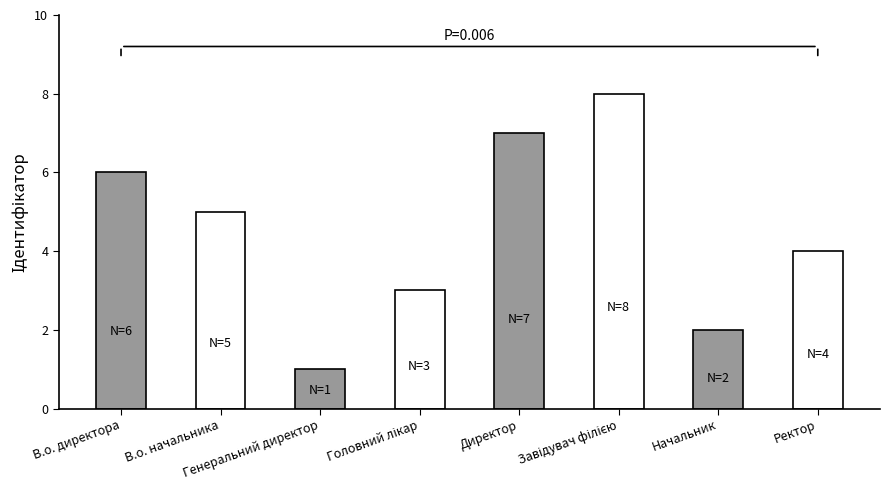

What is the difference between the maximum and minimum values?

7